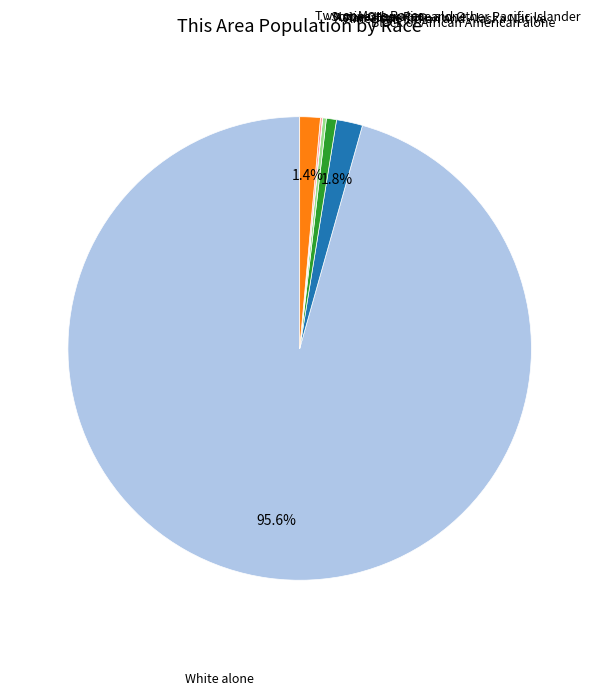

Is there any slice that represents more than half of the pie?

Yes